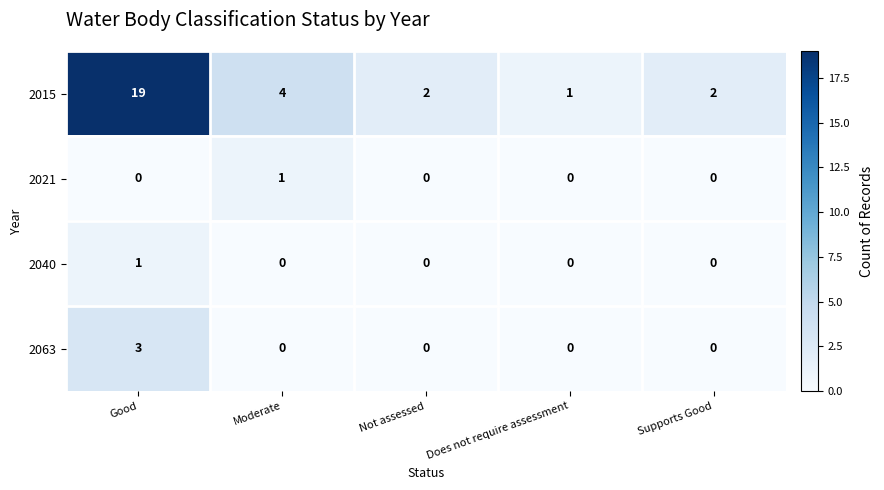

Reading right to left, what are all the values shown in this chart?

2015: 2	1	2	4	19
2021: 0	0	0	1	0
2040: 0	0	0	0	1
2063: 0	0	0	0	3